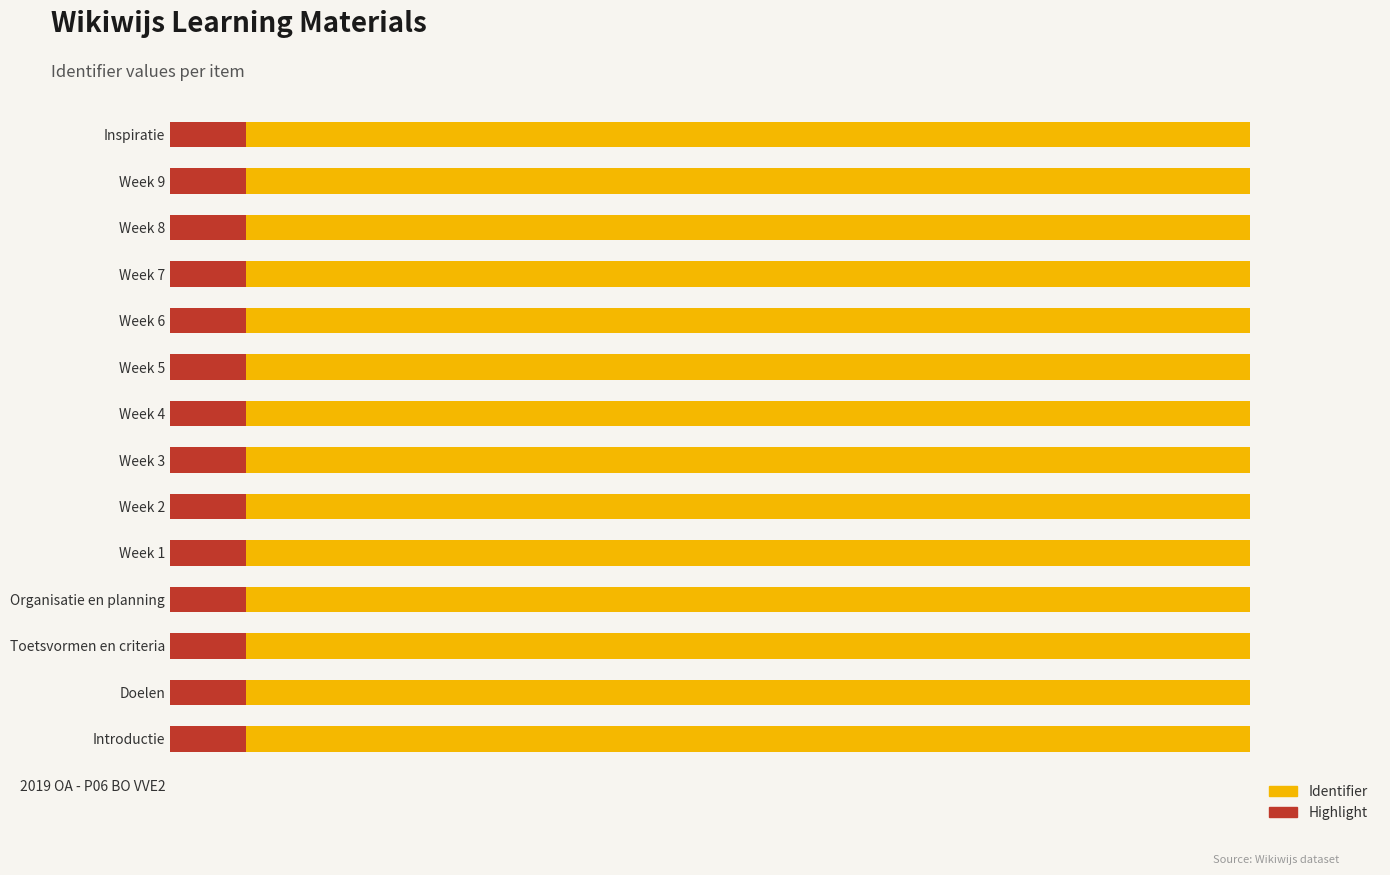

Rank the series by their maximum value, from lowest to highest.

Highlight, Identifier